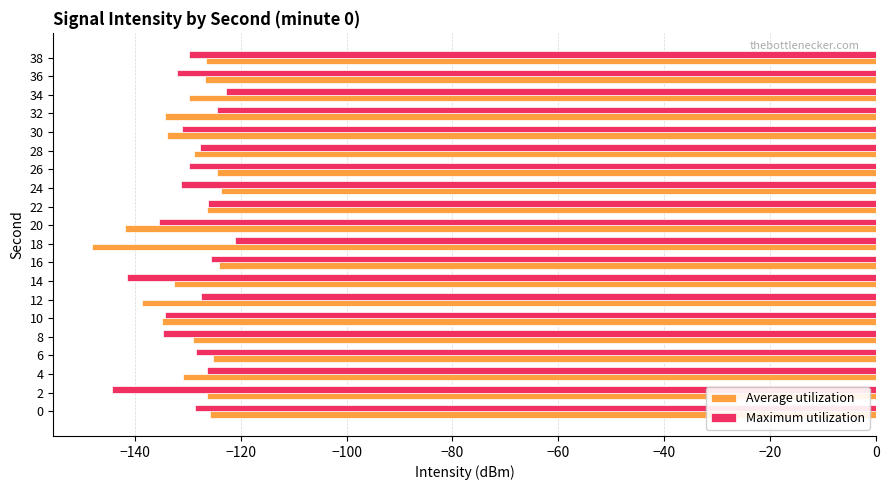

What is the difference between the Average utilization values at 38 and 30?

7.3